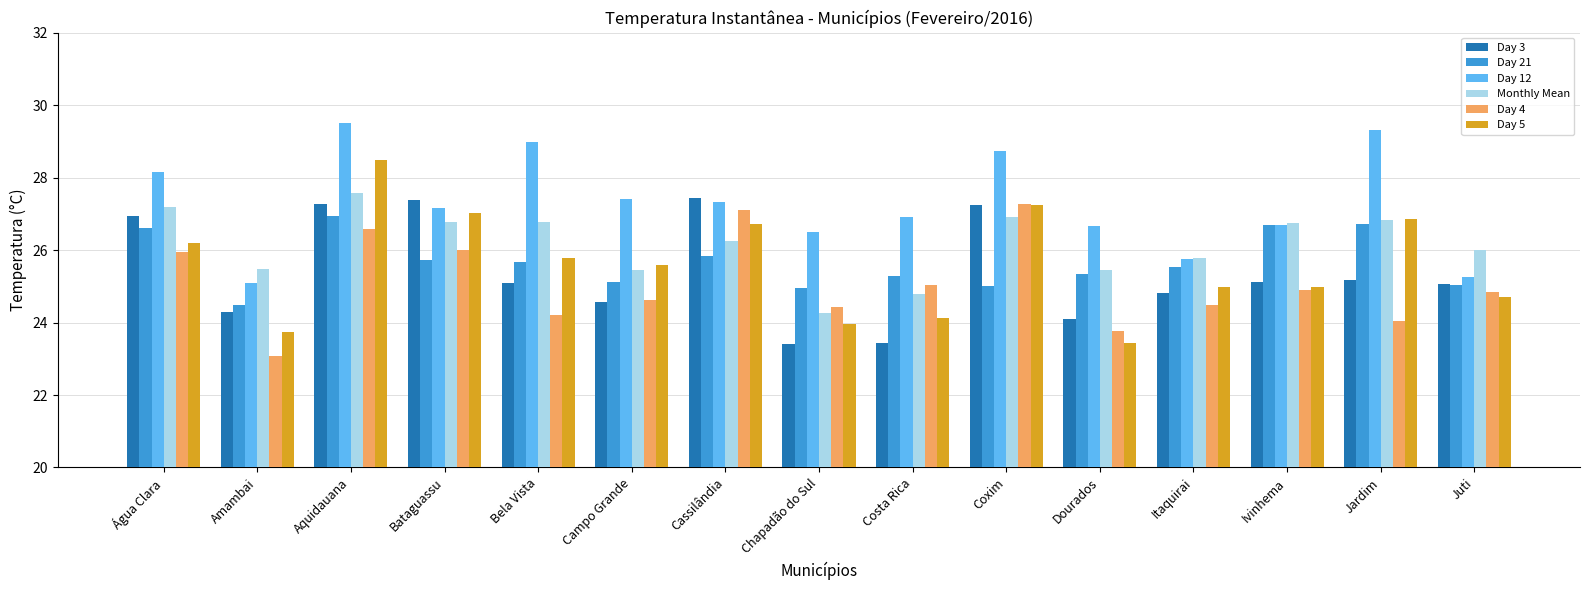

Which category has the lowest value across all series?

Amambai